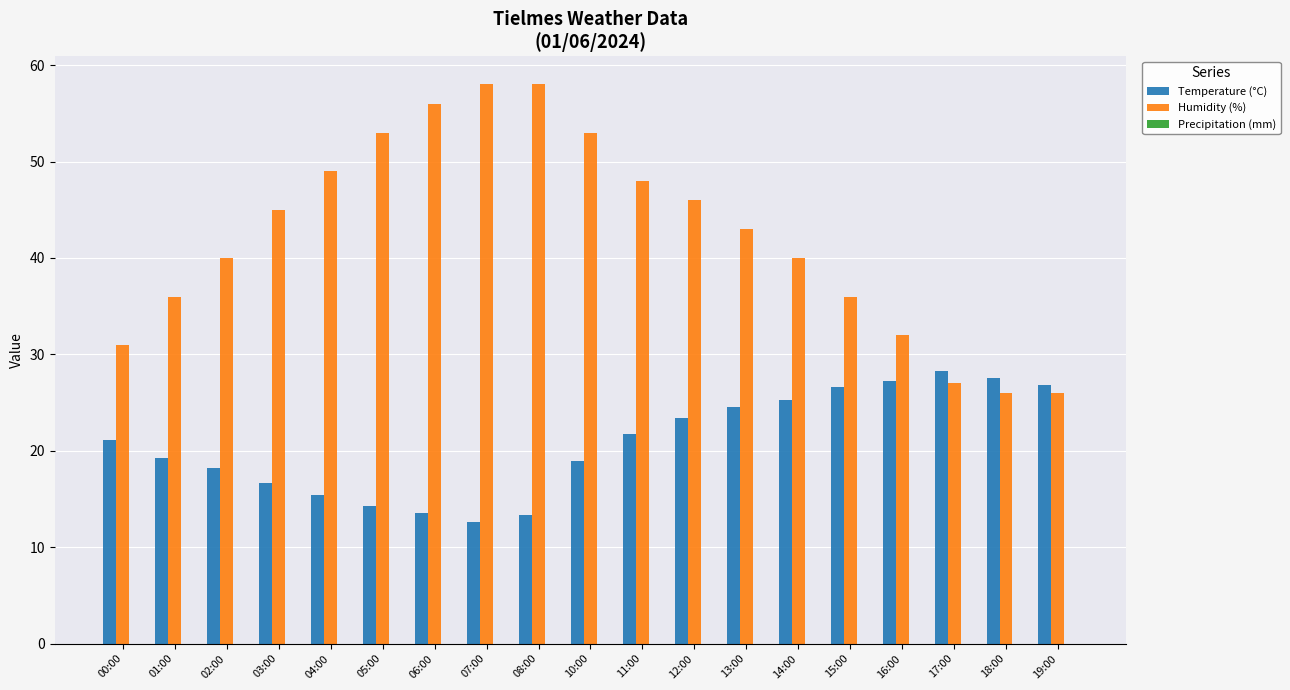

How many series are shown in this chart?

2